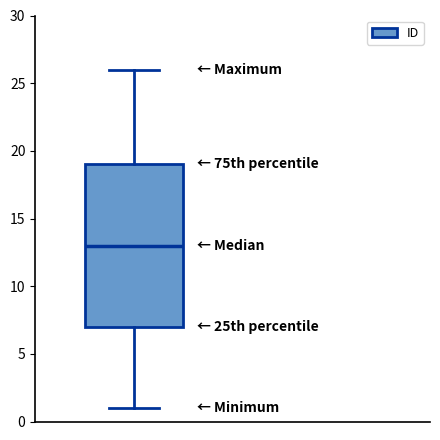

Read this box plot against the y-axis: the position of the median line, the range covered by the box, and the ends of both whiskers. The values are not printed on the chart, so give them approximately, as read against the axis.

median 13, box 7 to 19, whiskers 1 to 26